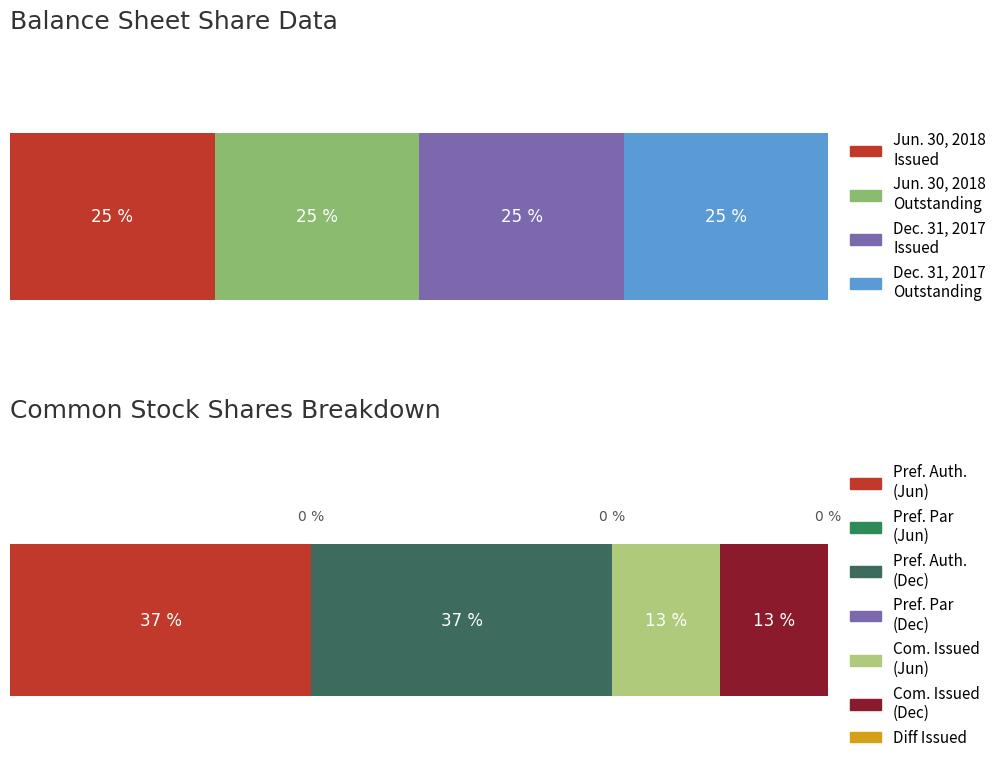

Is it true that Jun. 30, 2018 equals 3590135.0 at Common stock,
shares issued?

True